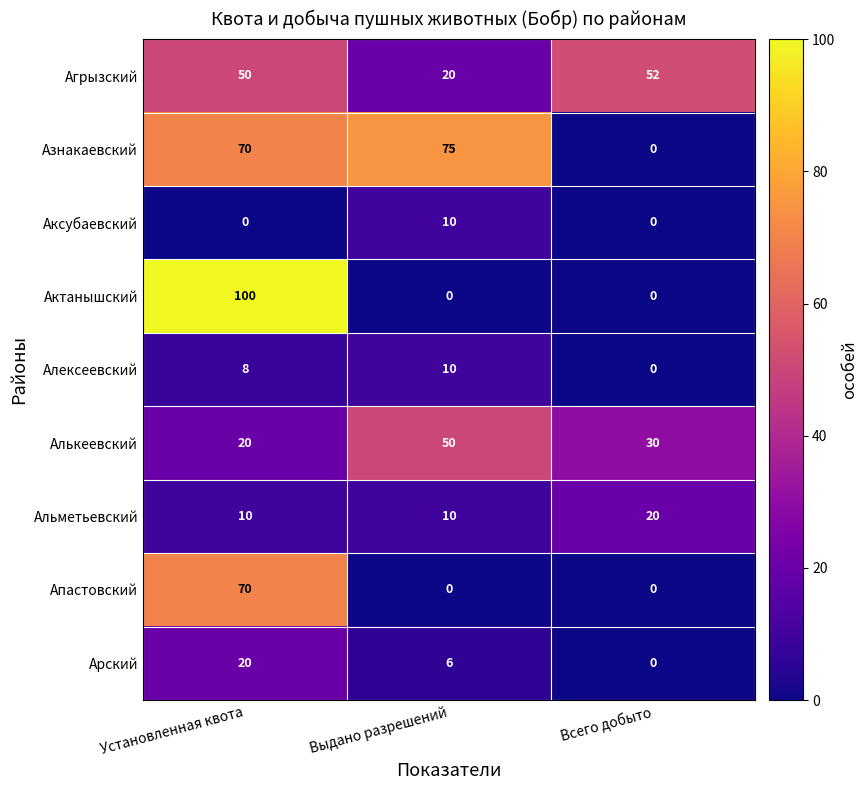

Count the number of data series in this chart.

9